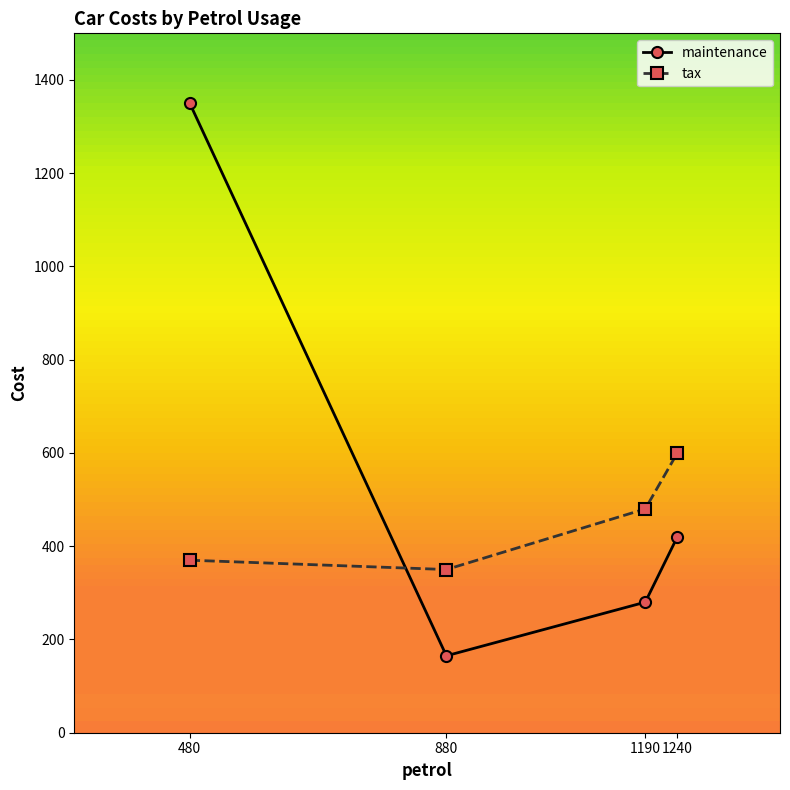

Which series has the widest spread of values?

maintenance